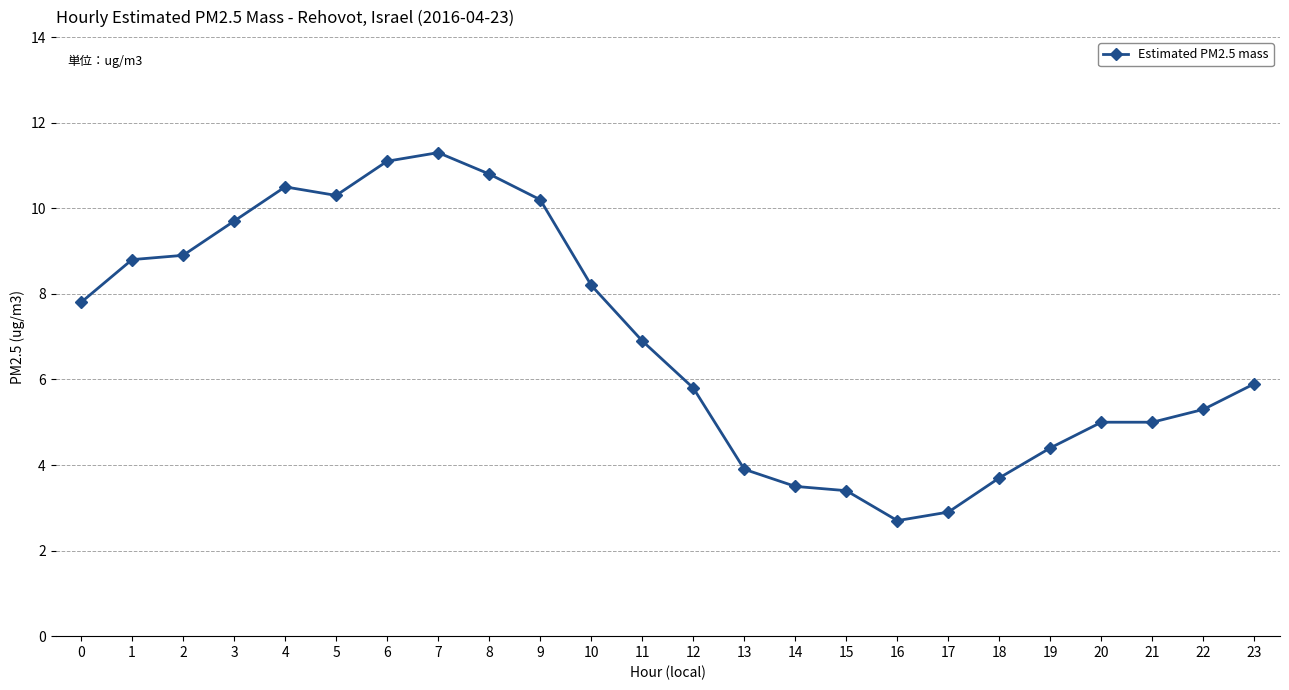

Reading right to left, what are all the values shown in this chart?

23=5.9	22=5.3	21=5.0	20=5.0	19=4.4	18=3.7	17=2.9	16=2.7	15=3.4	14=3.5	13=3.9	12=5.8	11=6.9	10=8.2	9=10.2	8=10.8	7=11.3	6=11.1	5=10.3	4=10.5	3=9.7	2=8.9	1=8.8	0=7.8